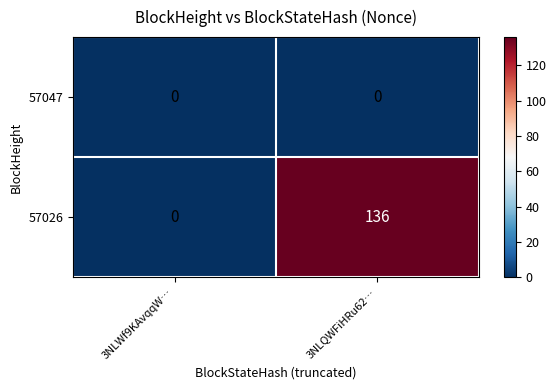

Reading left to right, what are all the values shown in this chart?

57047: 3NLWf9KAvqqW…=0	3NLQWFiHRu62…=0
57026: 3NLWf9KAvqqW…=0	3NLQWFiHRu62…=136